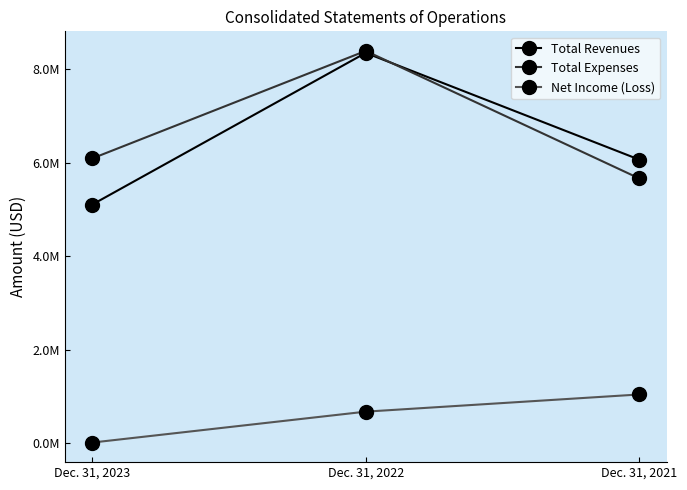

Is the value of Total Revenues at Dec. 31, 2021 greater than the value of Total Expenses at Dec. 31, 2021?

Yes